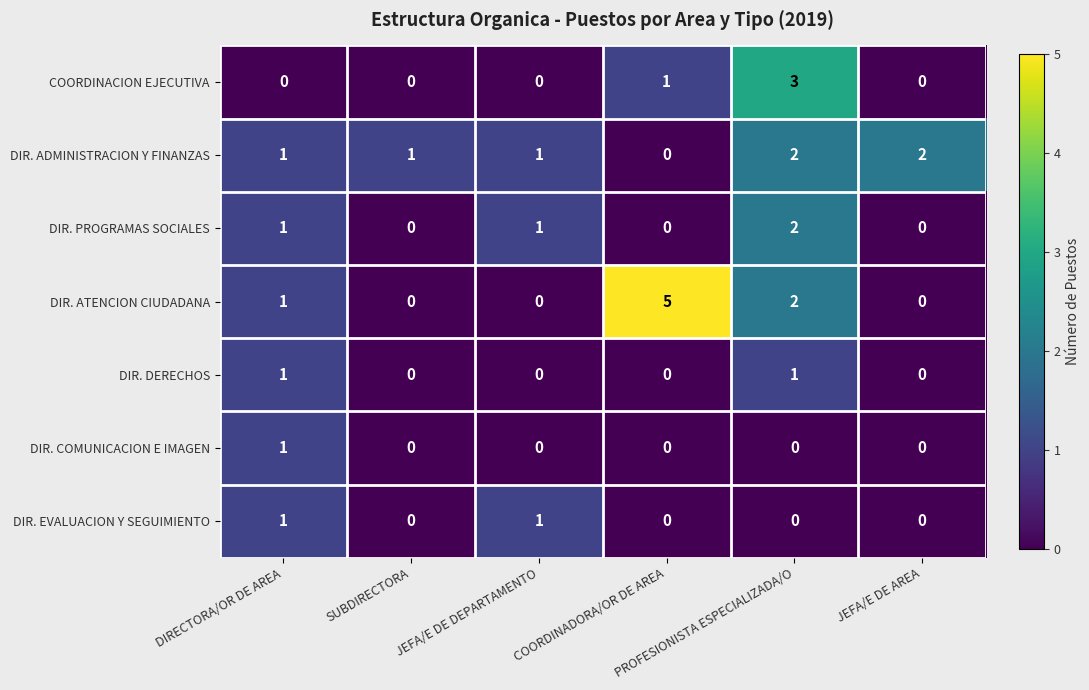

Count the COORDINACION EJECUTIVA values in the range 0 to 1.

5